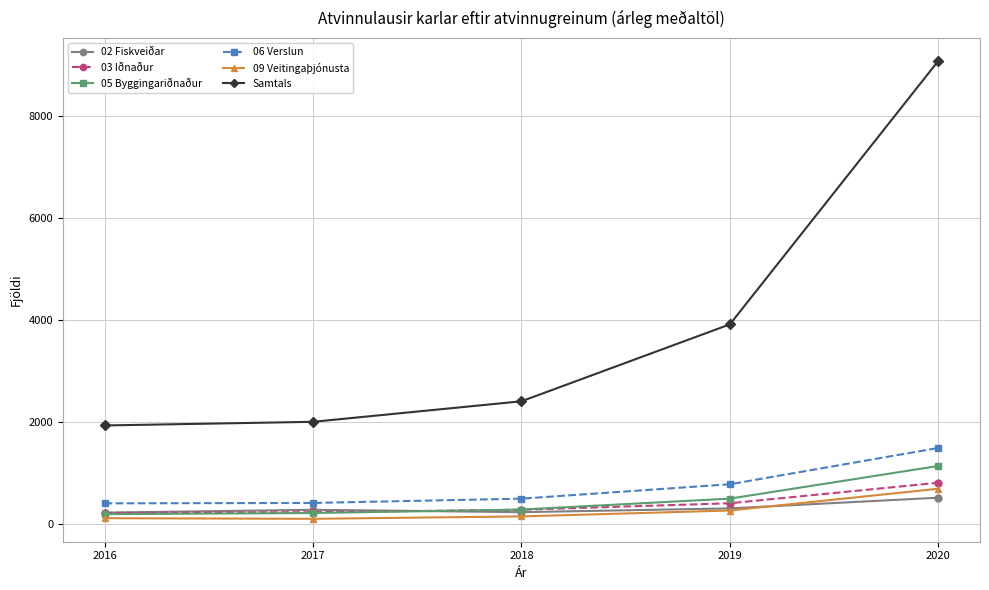

What is the approximate value of 05 Byggingariðnaður at 2020?

1129.8